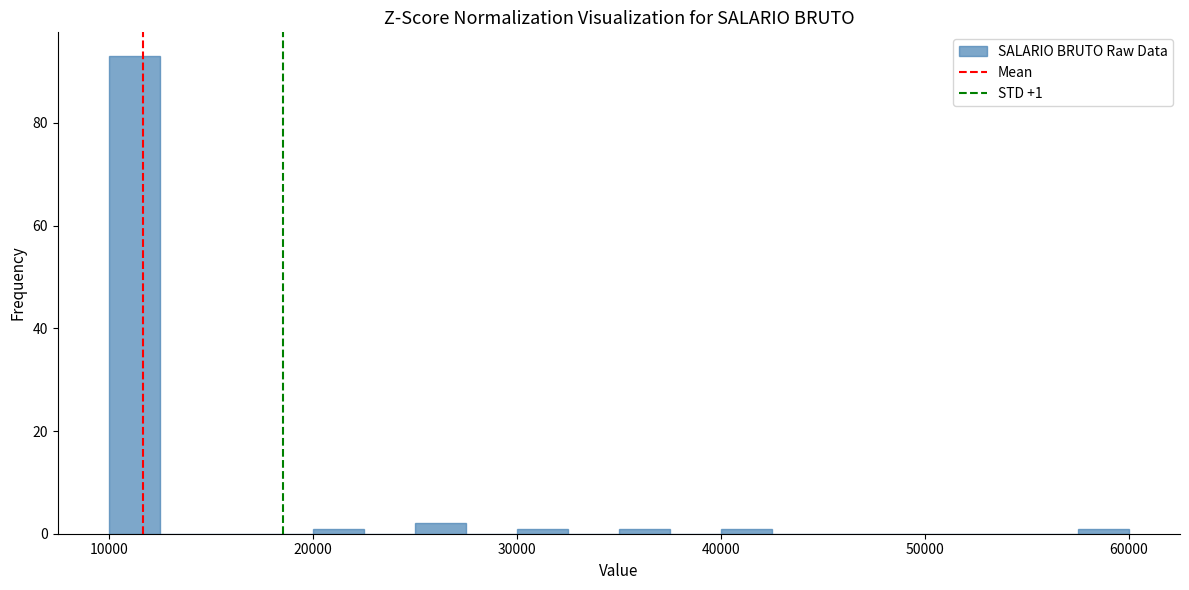

Read against the x-axis, roughly where is the centre of the tallest bar?

11000